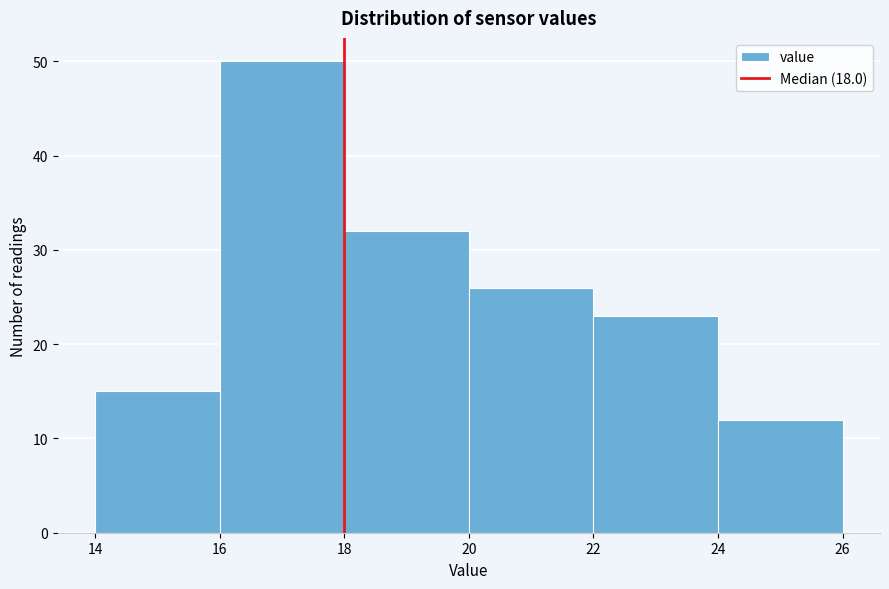

How tall is the bar that spans 22 to 24 on the x-axis? The values are not printed on the chart, so give them approximately, as read against the axis.

23